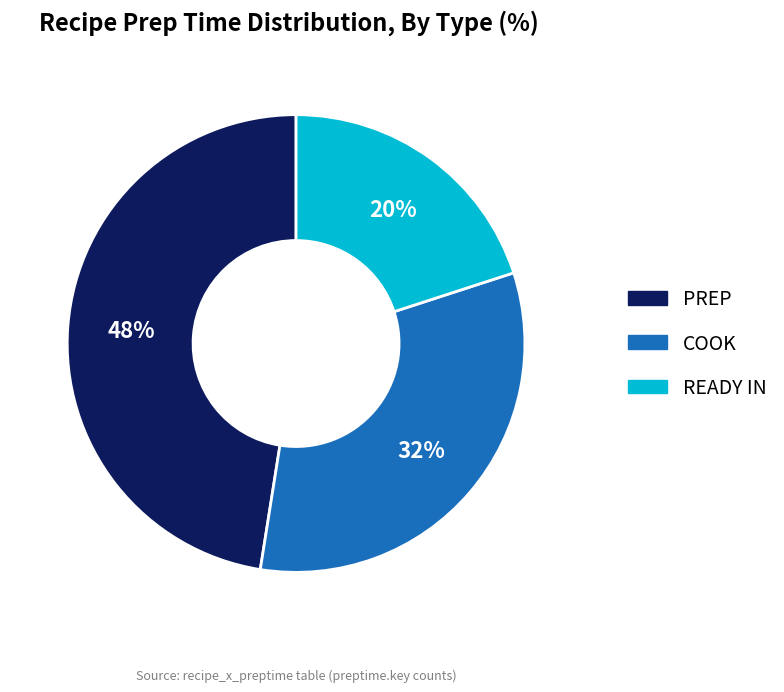

Does COOK represent more than half of the total?

No